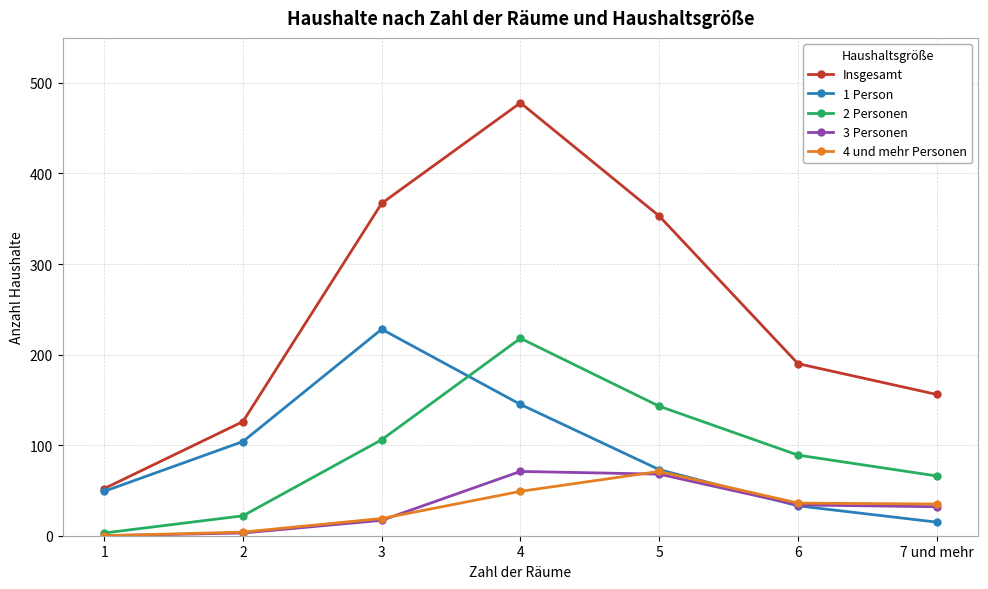

At which category is the sum across all series the highest?

4